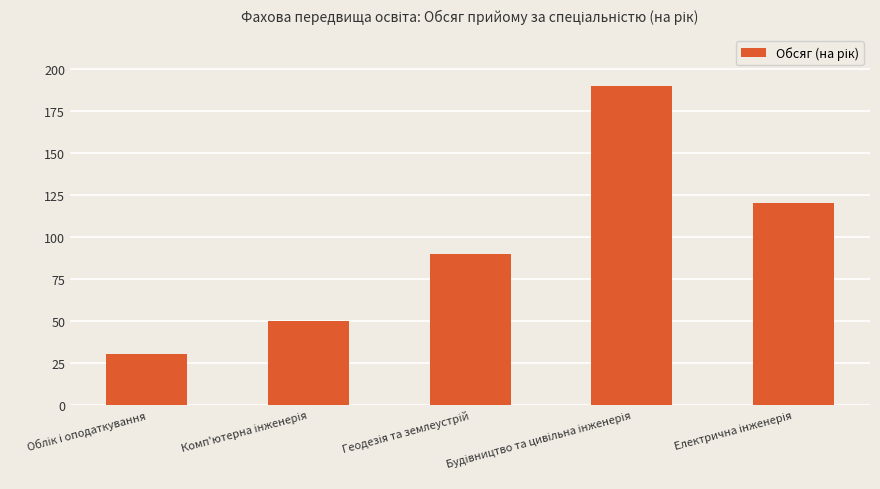

What is the value of the 1st bar from the left?

30